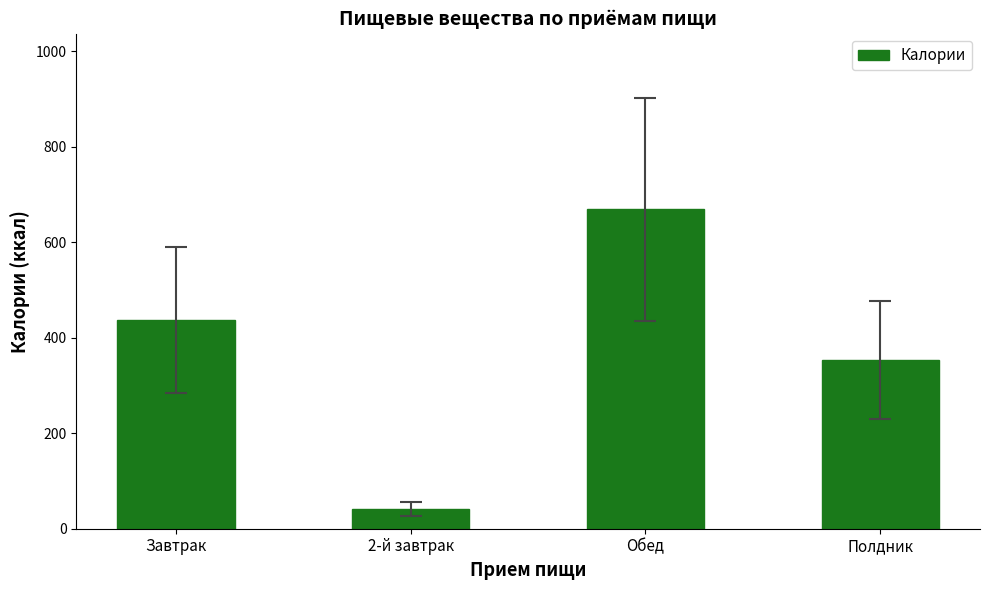

What value does the data have at Завтрак?

437.4